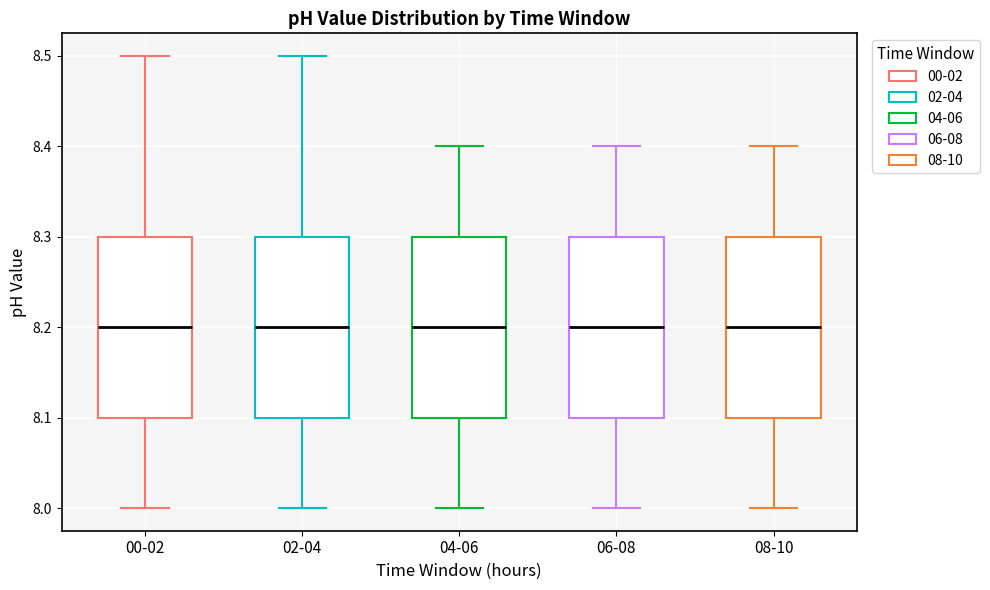

Reading left to right, read every box against the y-axis: the position of its median line, the range the box covers, and the ends of its whiskers. The values are not printed on the chart, so give them approximately, as read against the axis.

00-02: median 8.2, box 8.1 to 8.3, whiskers 8.0 to 8.5
02-04: median 8.2, box 8.1 to 8.3, whiskers 8.0 to 8.5
04-06: median 8.2, box 8.1 to 8.3, whiskers 8.0 to 8.4
06-08: median 8.2, box 8.1 to 8.3, whiskers 8.0 to 8.4
08-10: median 8.2, box 8.1 to 8.3, whiskers 8.0 to 8.4